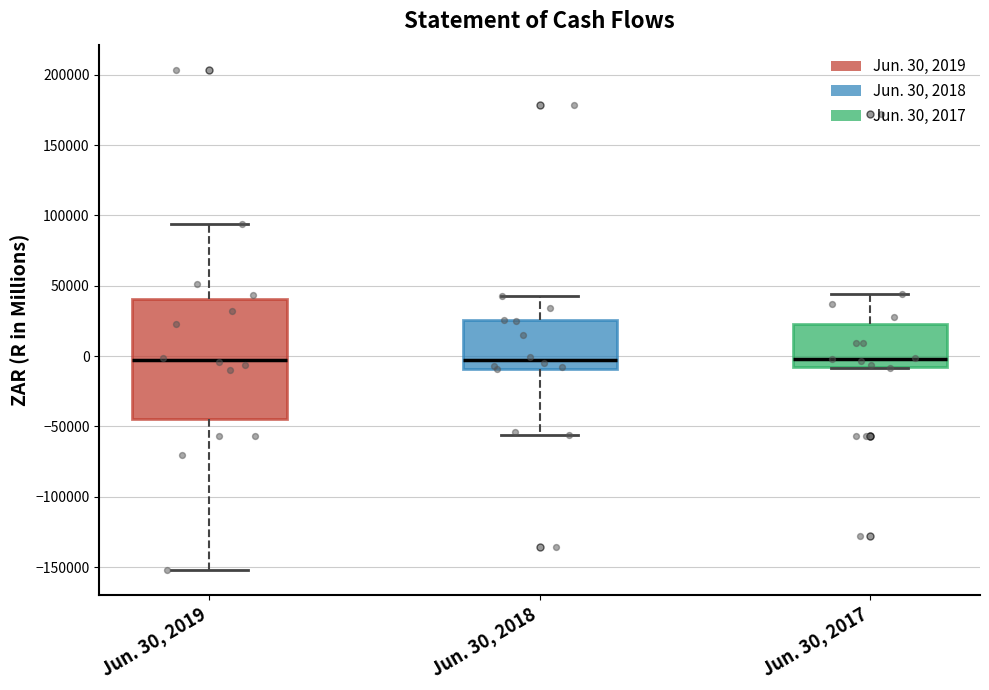

Reading left to right, read every box against the y-axis: the position of its median line, the range the box covers, and the ends of its whiskers. The values are not printed on the chart, so give them approximately, as read against the axis.

Jun. 30, 2019: median -5000, box -45000 to 40000, whiskers -150000 to 95000
Jun. 30, 2018: median -5000, box -10000 to 25000, whiskers -55000 to 45000
Jun. 30, 2017: median 0, box -10000 to 25000, whiskers -10000 to 45000